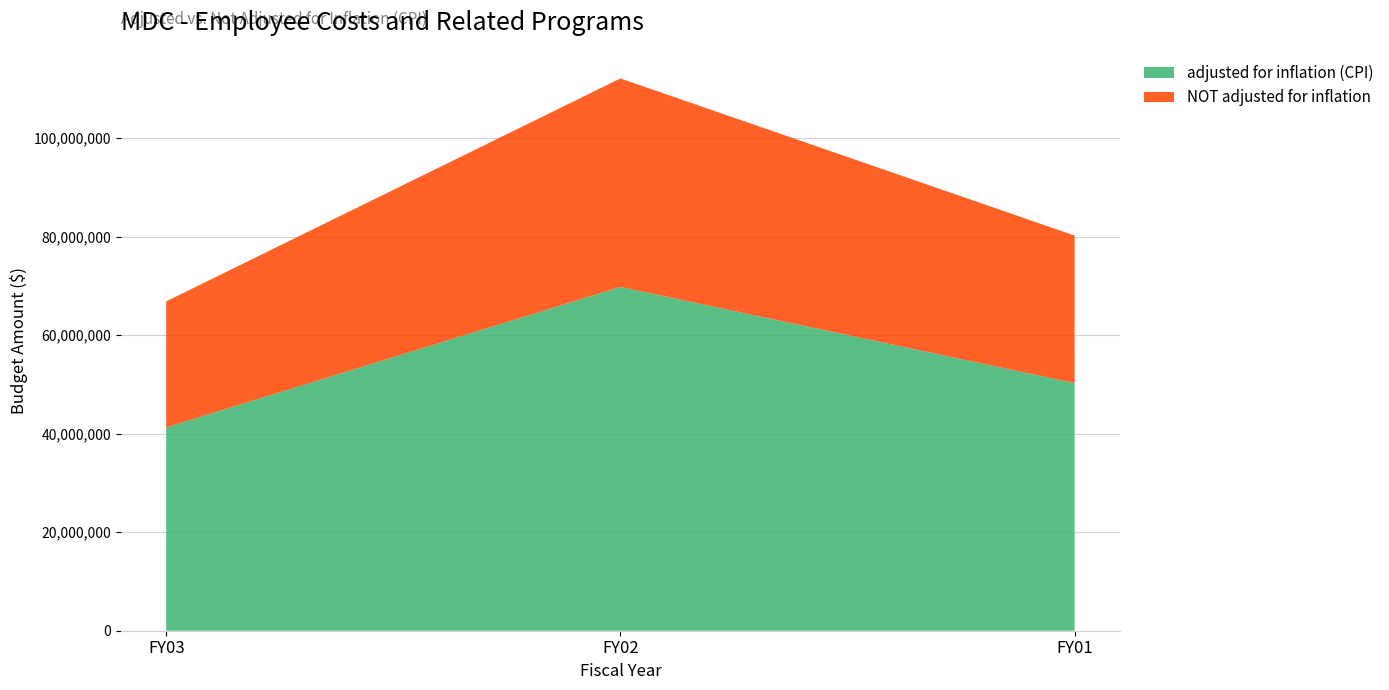

How many categories are shown in the chart?

3